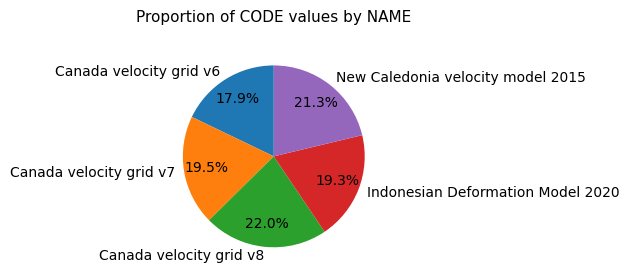

How many segments does this pie chart have?

5